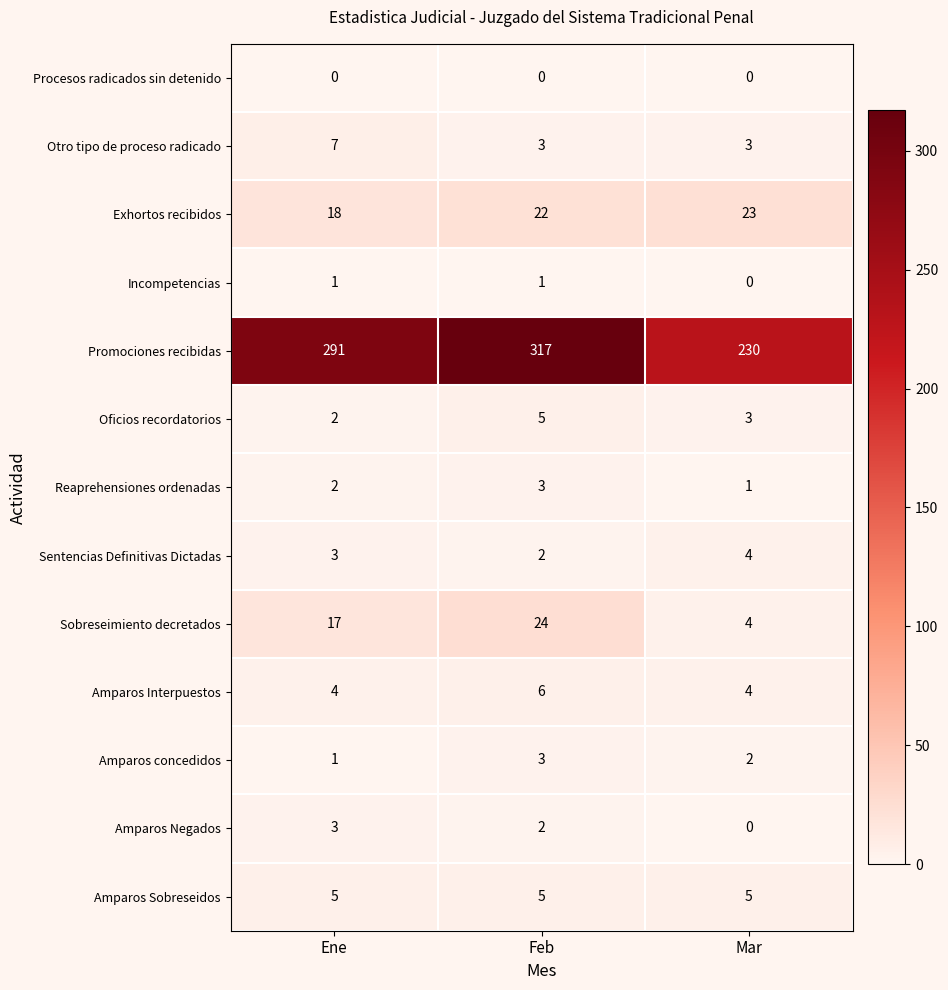

Which series changed the most between Ene and Feb?

Promociones recibidas